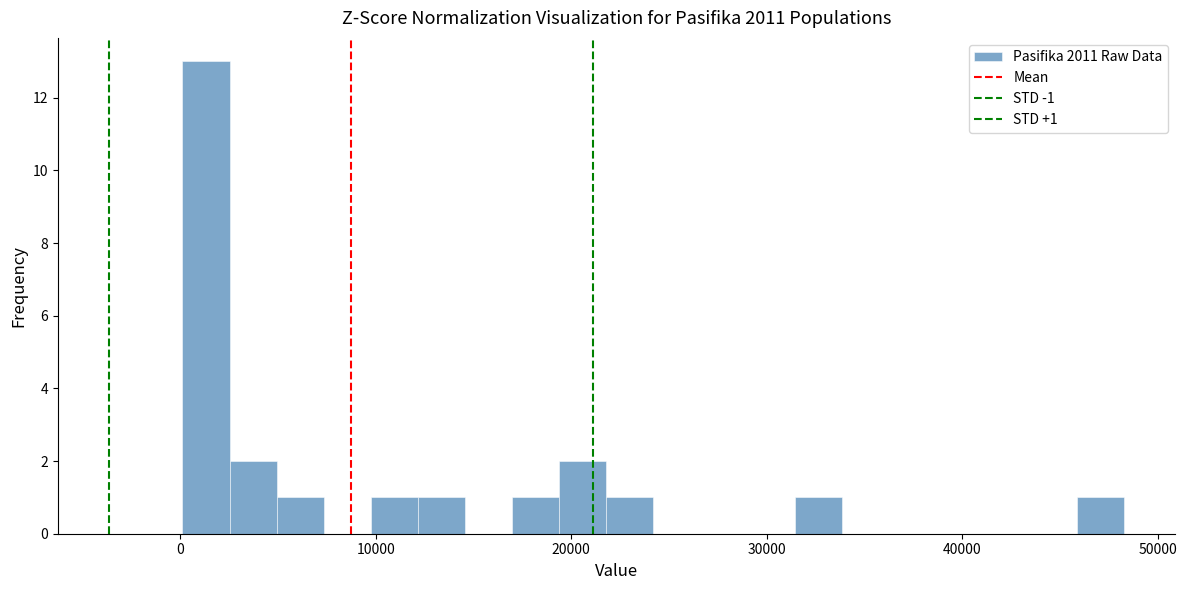

Read against the x-axis, roughly where is the centre of the tallest bar?

1000